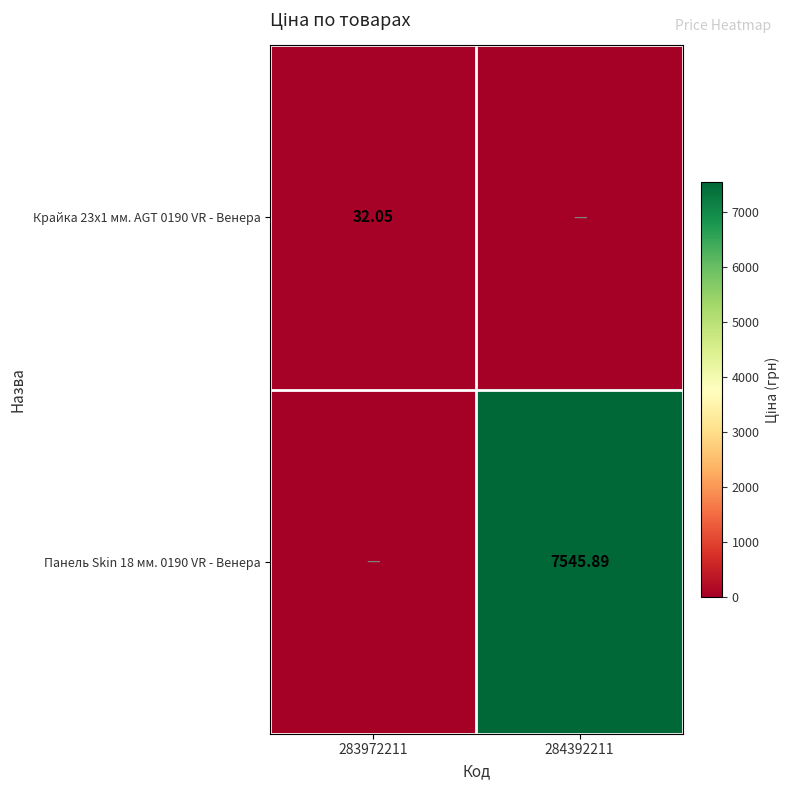

Is the value of Крайка 23x1 мм. AGT 0190 VR - Венера at 283972211 greater than the value of Панель Skin 18 мм. 0190 VR - Венера at 284392211?

No